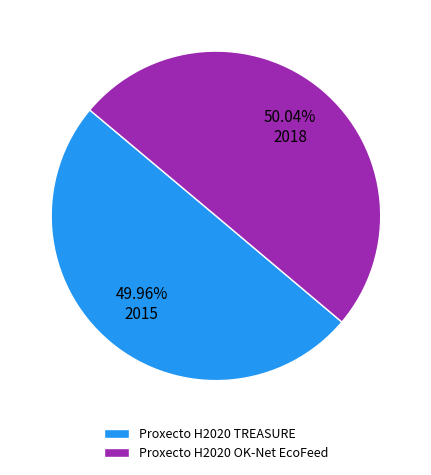

What is the ratio of the value at Proxecto H2020 TREASURE to the value at Proxecto H2020 OK-Net EcoFeed?

1.0